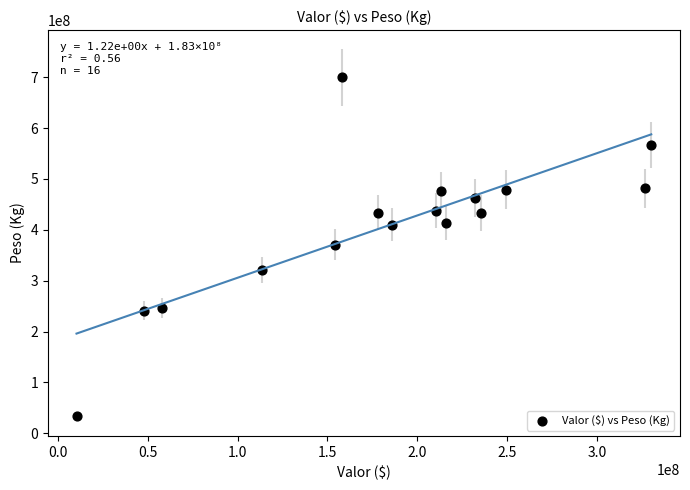

What is the range of X values (max minus min)?

319684686